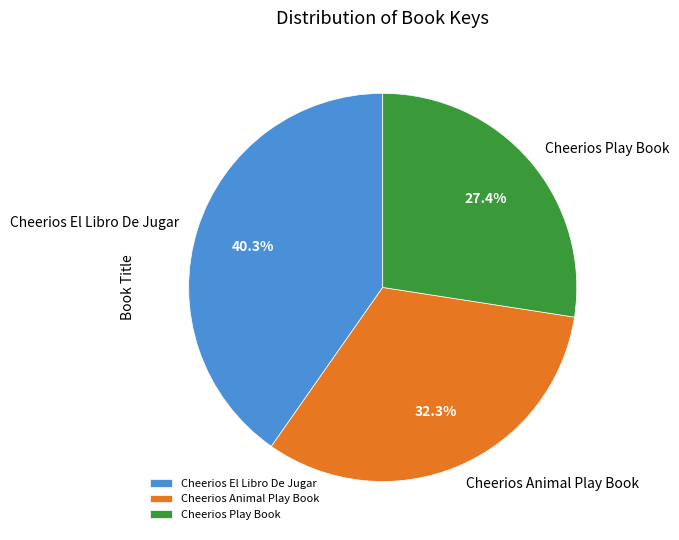

What is the total percentage of Cheerios Animal Play Book and Cheerios Play Book?

59.7%